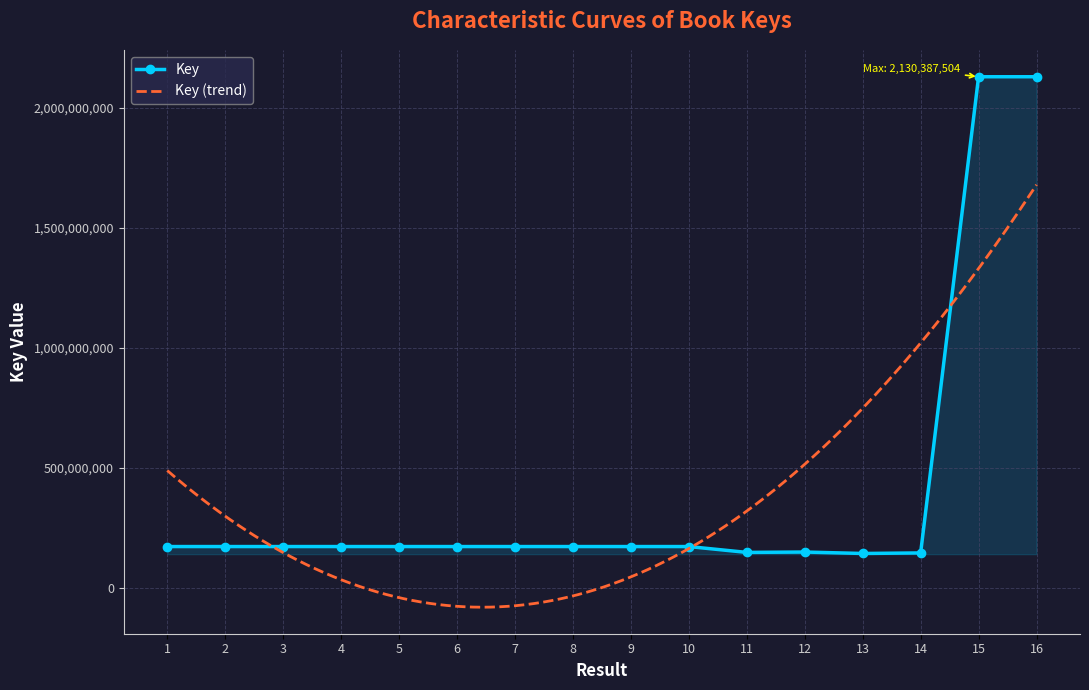

At which category does the chart reach its minimum across all series?

13